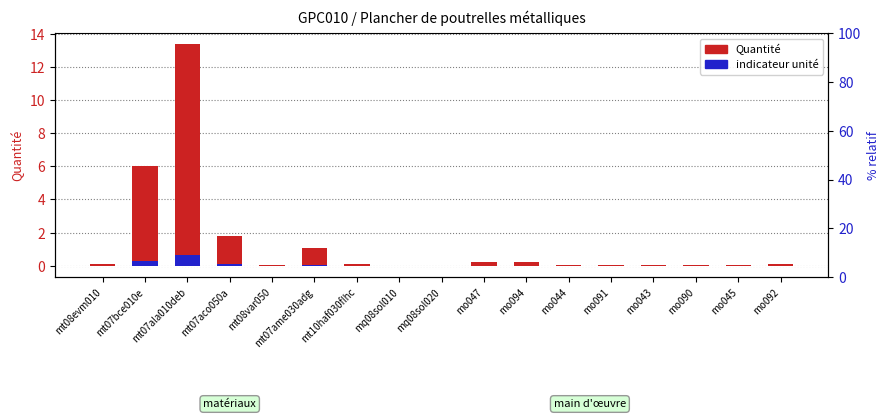

What is the average value of the Unité indicator series?

0.1